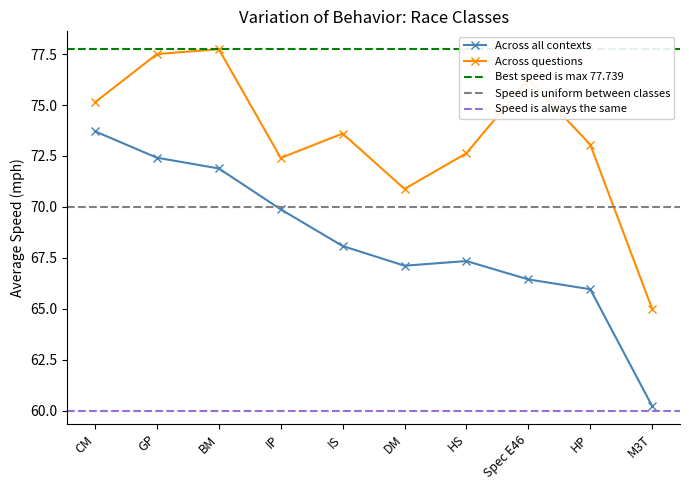

Which has a higher value, CM or M3T?

CM